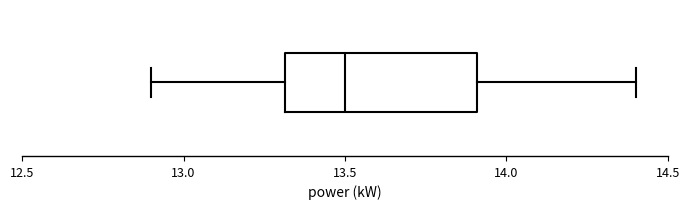

Read this box plot against the x-axis: the position of the median line, the range covered by the box, and the ends of both whiskers. The values are not printed on the chart, so give them approximately, as read against the axis.

median 13.5, box 13.3 to 13.9, whiskers 12.9 to 14.4